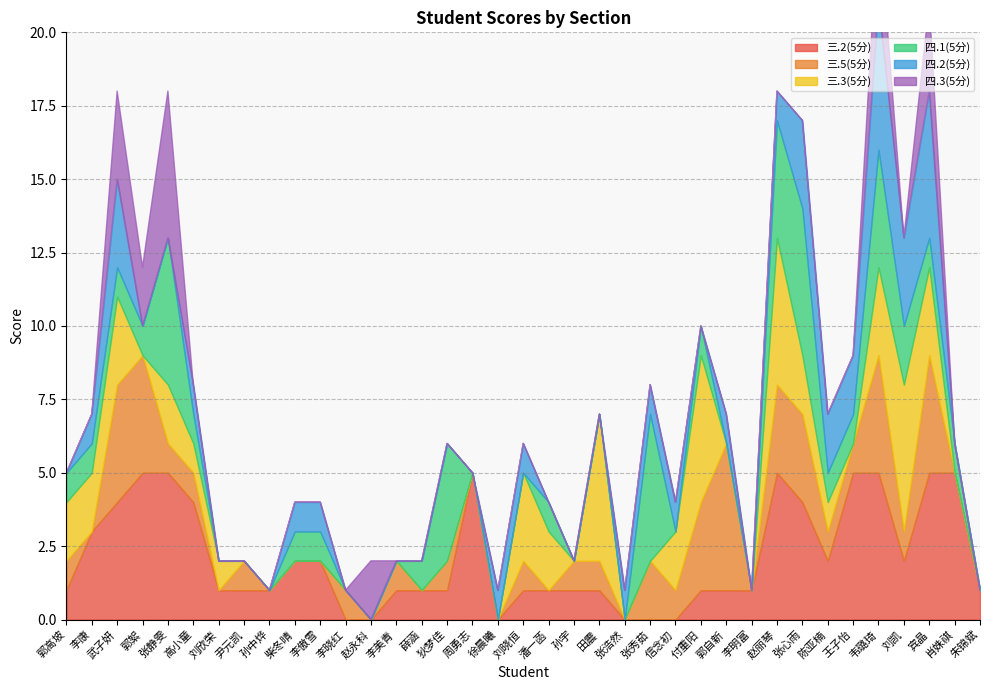

How many data points does each series have?

37